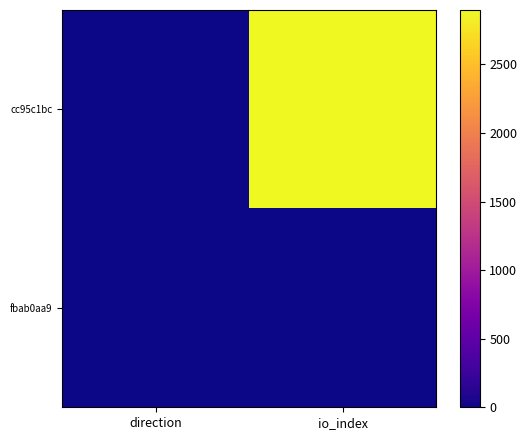

At which category is the sum across all series the highest?

io_index